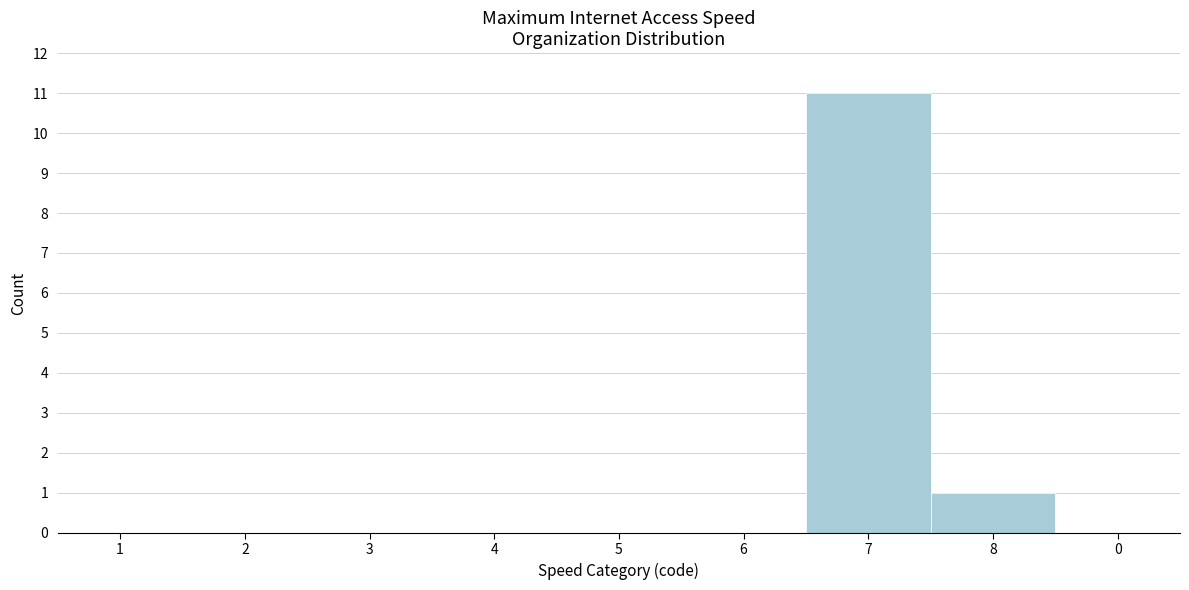

Reading left to right, transcribe all the data shown in this chart.

1=0	2=0	3=0	4=0	5=0	6=0	7=11	8=1	0=0